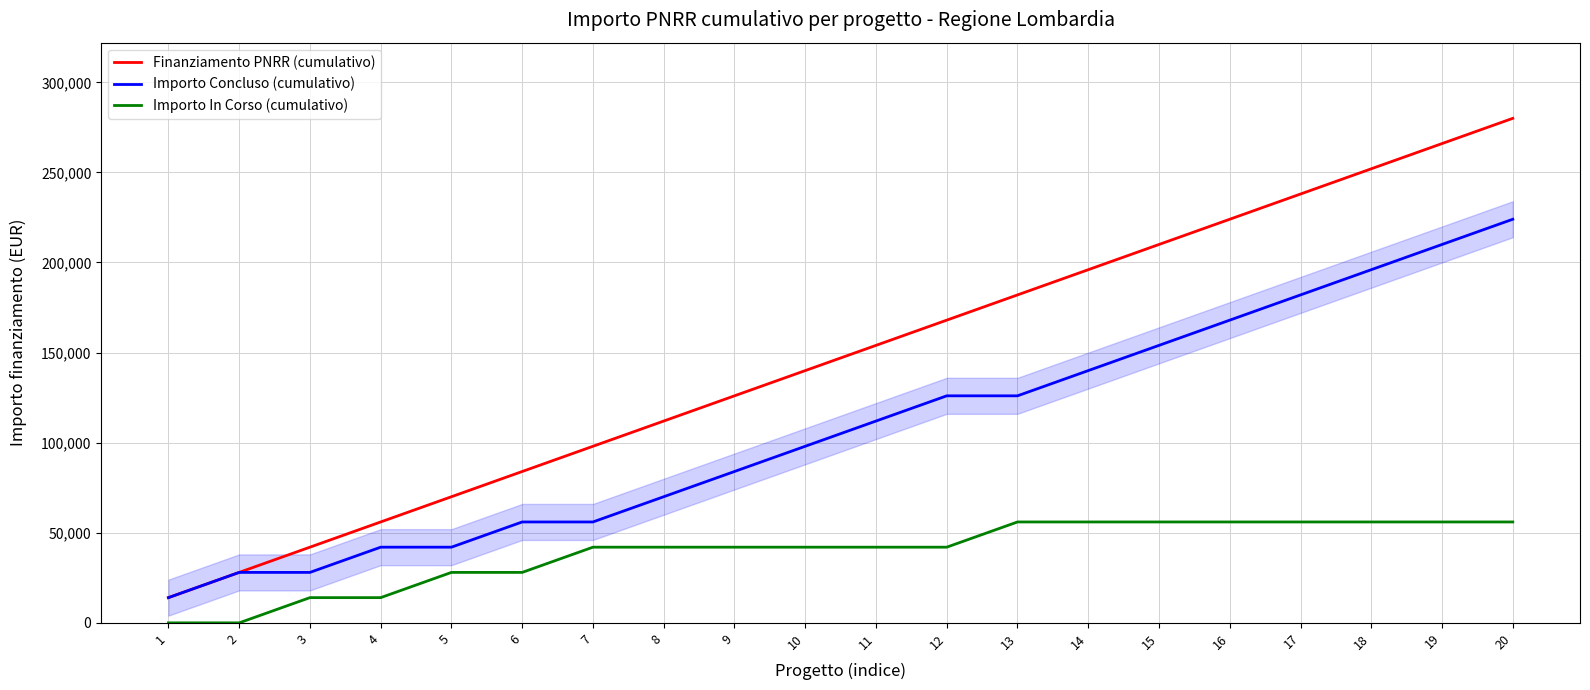

Which category has the highest value in the Importo Concluso (cumulativo) series?

20